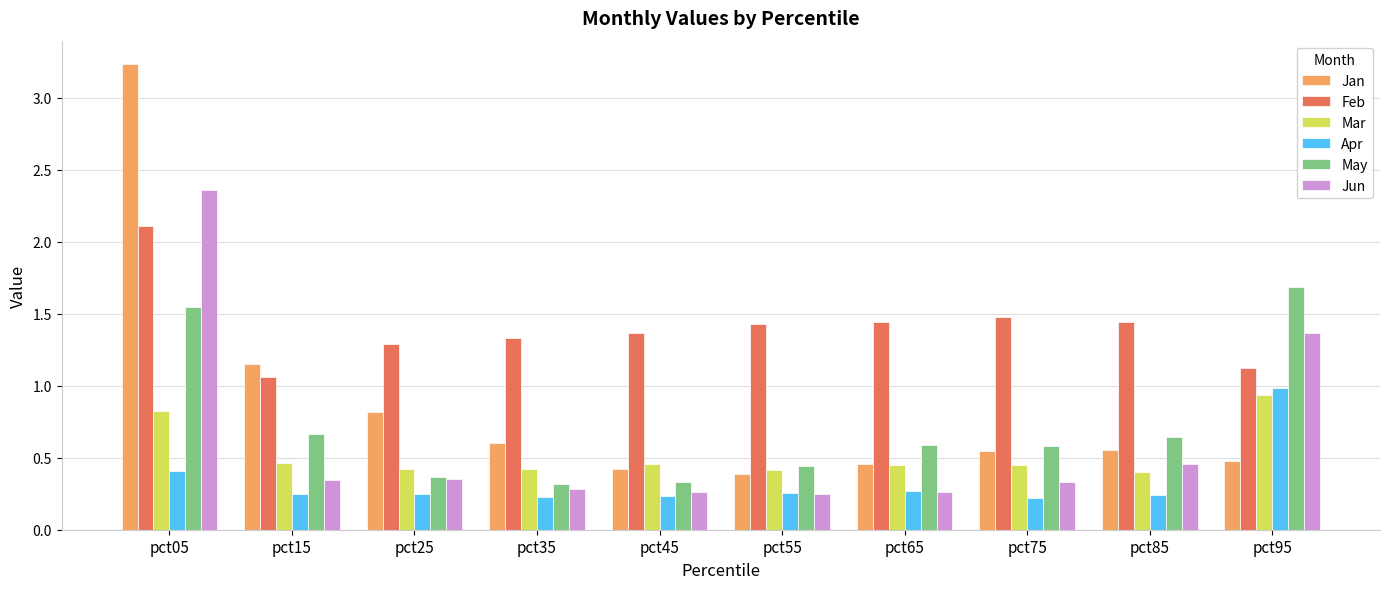

True or false: Jan has a value of 0.8 at pct25.

True